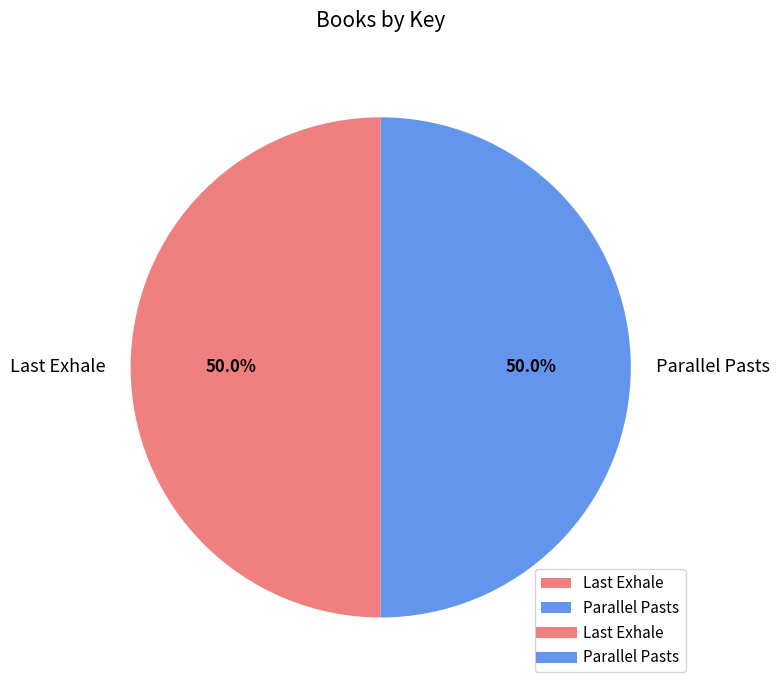

Which slice is the largest?

Last Exhale